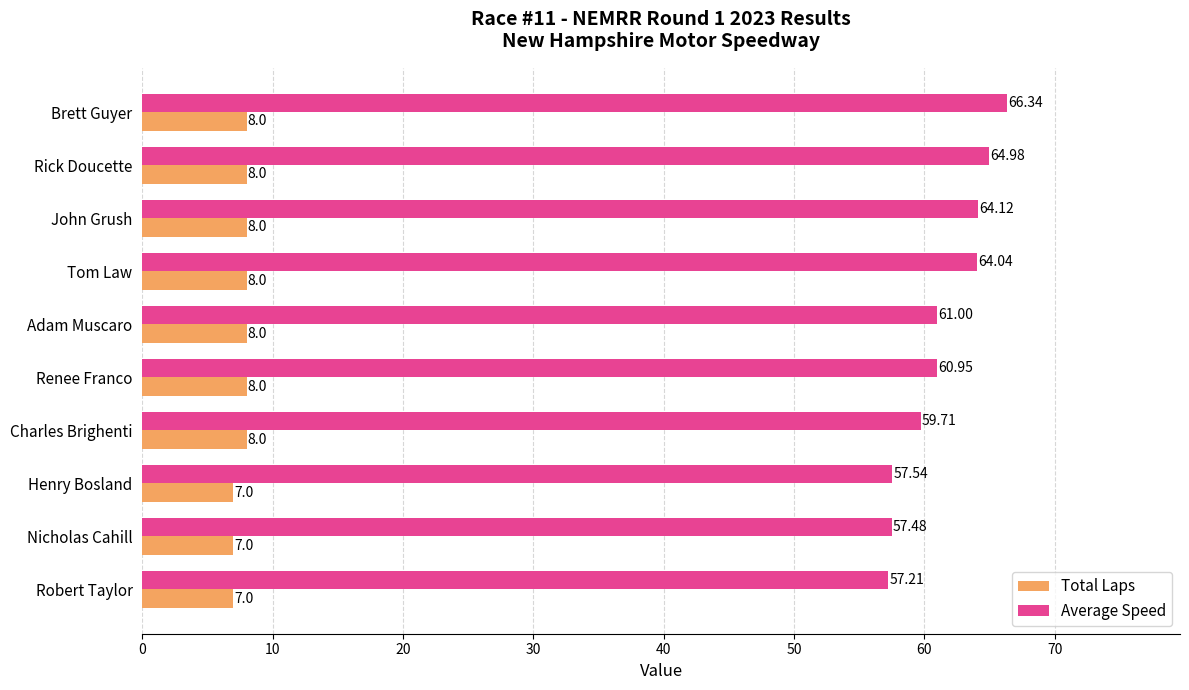

Rank the series by their average value, from highest to lowest.

Average Speed, Total Laps